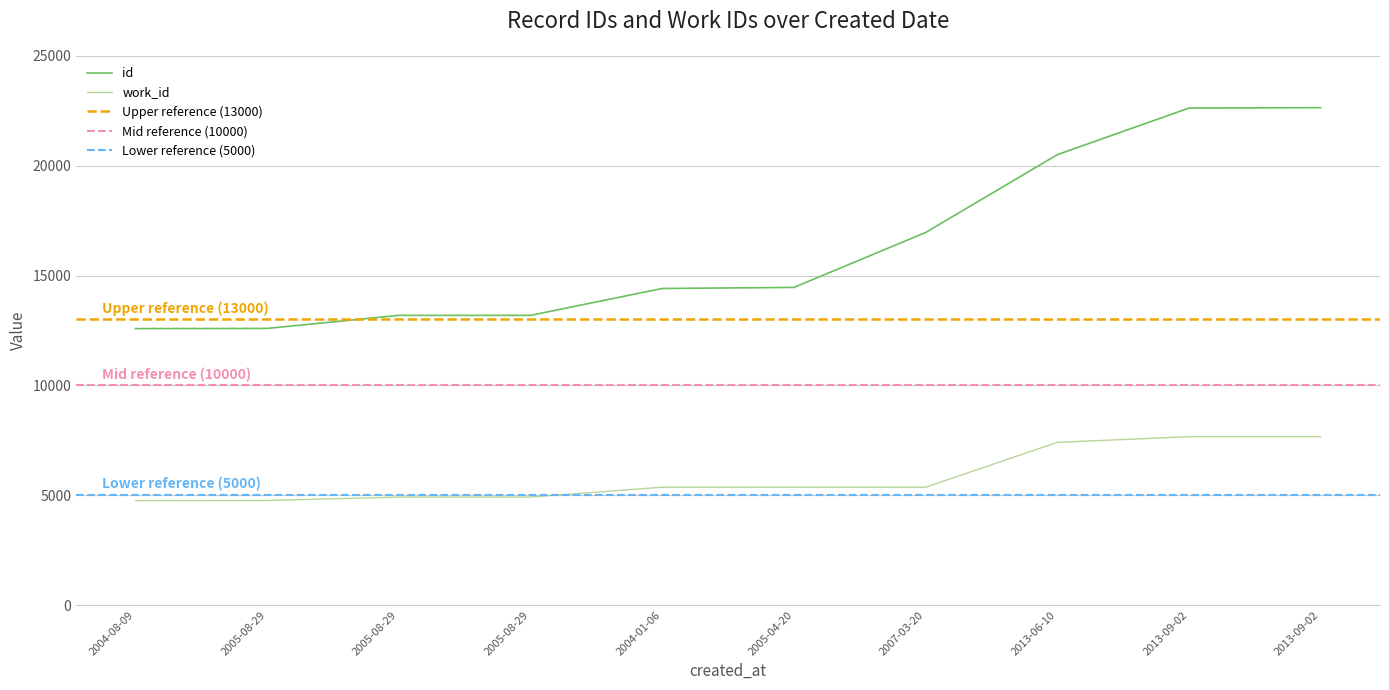

What is the label of the 9th point from the right?

2005-08-29